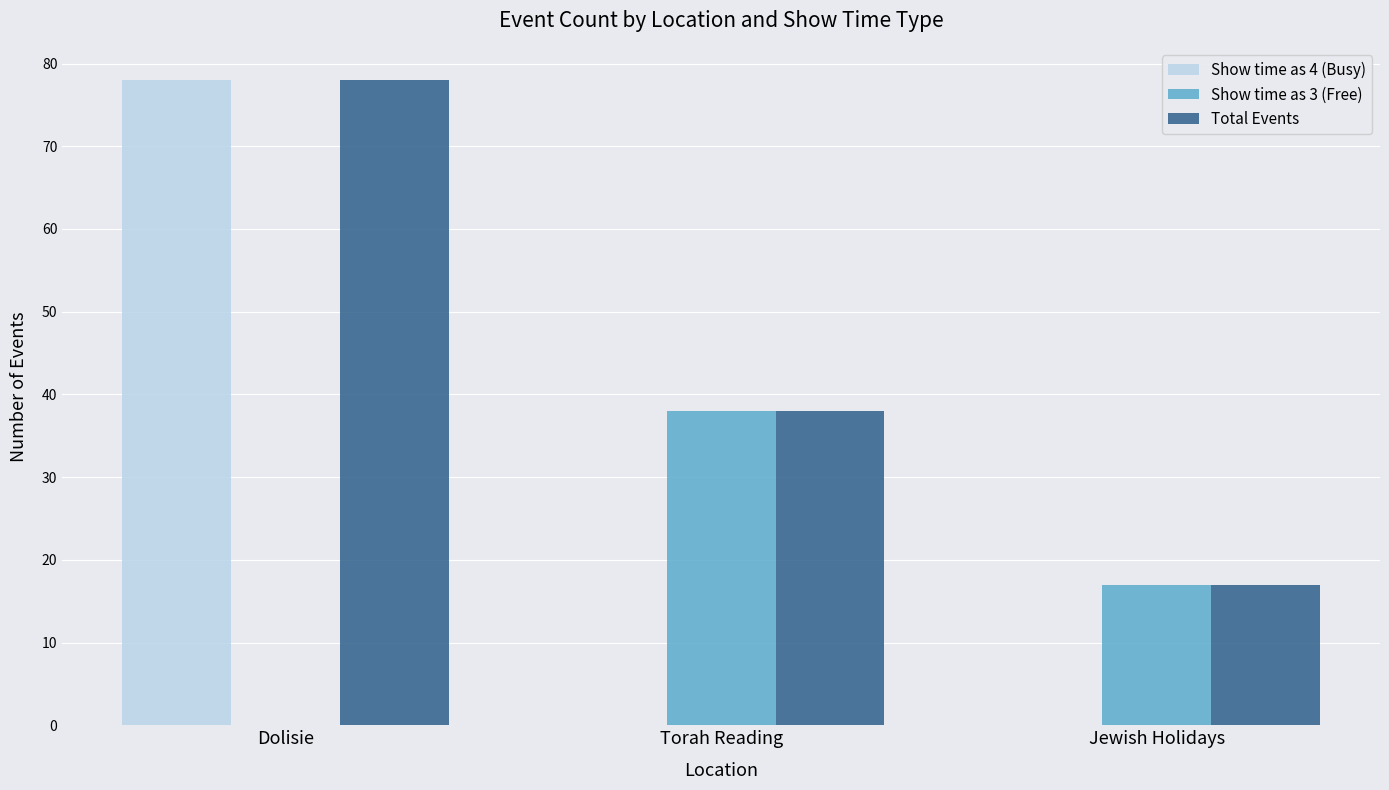

What is the average value of the Show time as 3 (Free) series?

18